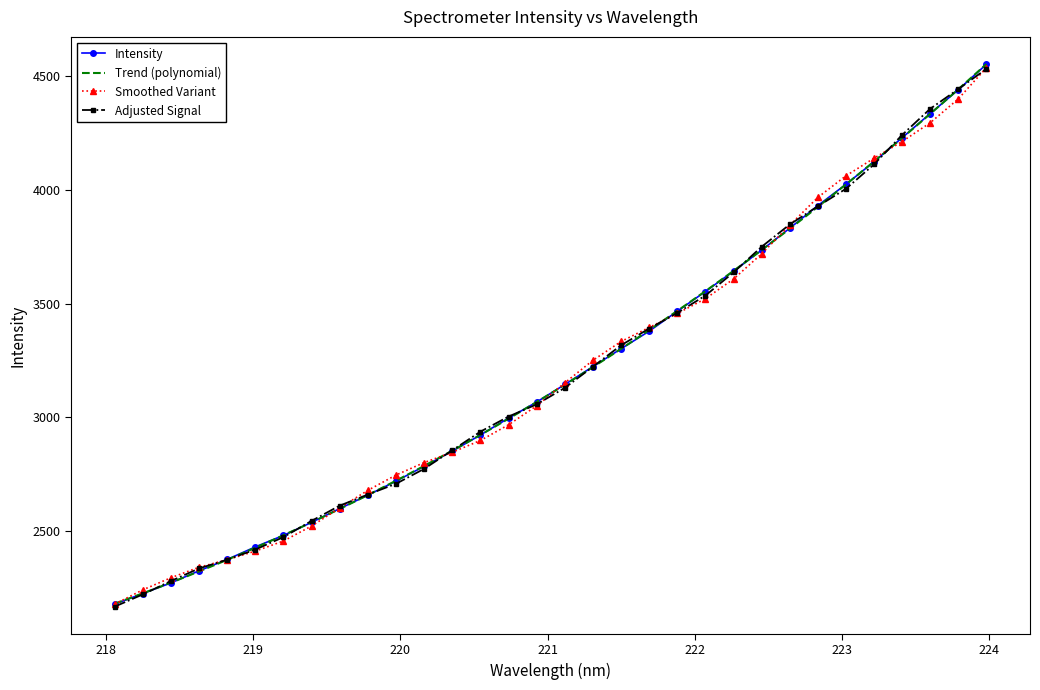

What is the maximum value shown in the chart?

4552.1